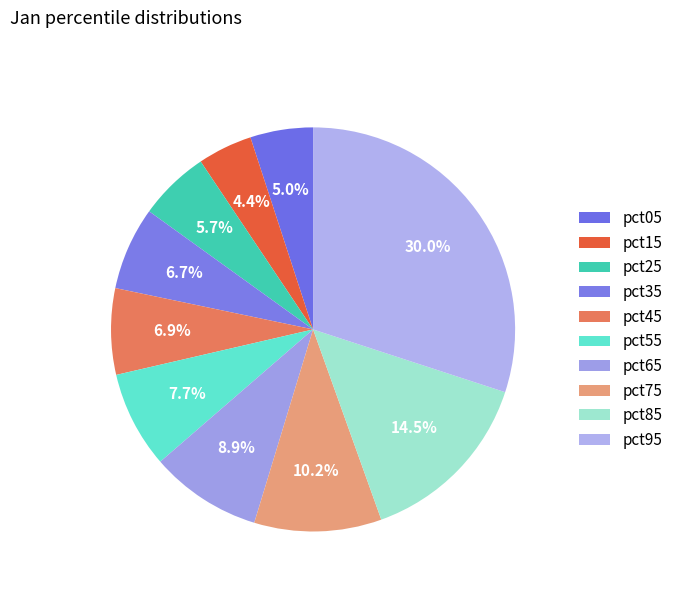

To the nearest percent, what is the average slice percentage?

10%